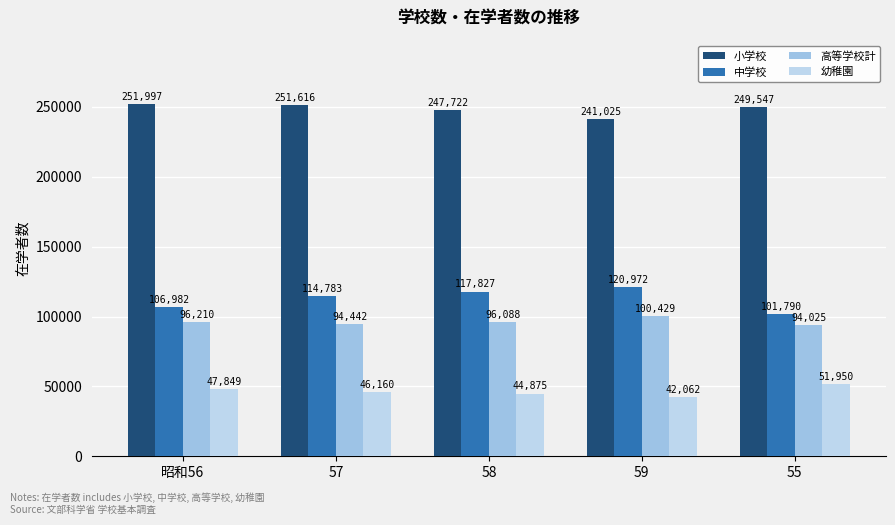

Reading left to right, extract all data points from this chart.

小学校: 251997	251616	247722	241025	249547
中学校: 106982	114783	117827	120972	101790
高等学校計: 96210	94442	96088	100429	94025
幼稚園: 47849	46160	44875	42062	51950